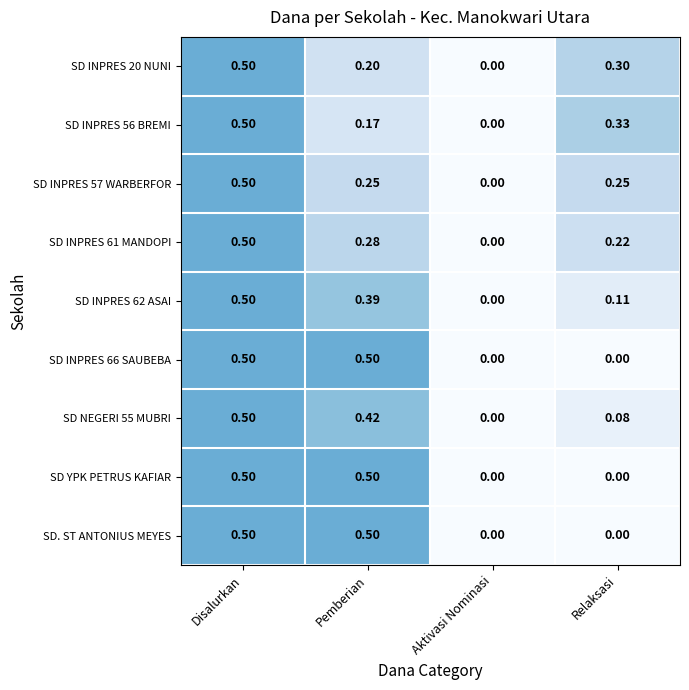

Which category has the lowest value in the SD INPRES 57 WARBERFOR series?

Aktivasi Nominasi